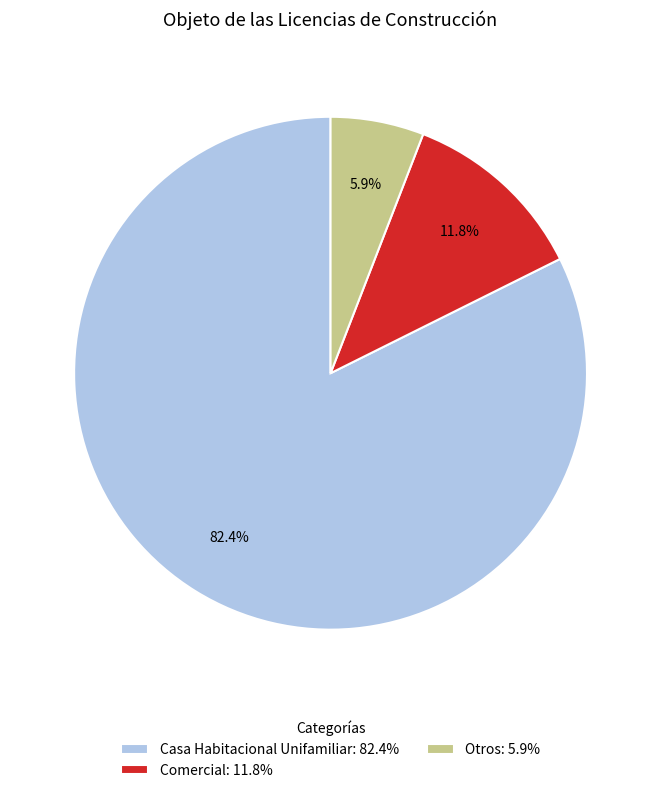

Which has a higher value, Comercial: 11.8% or Otros: 5.9%?

Comercial: 11.8%